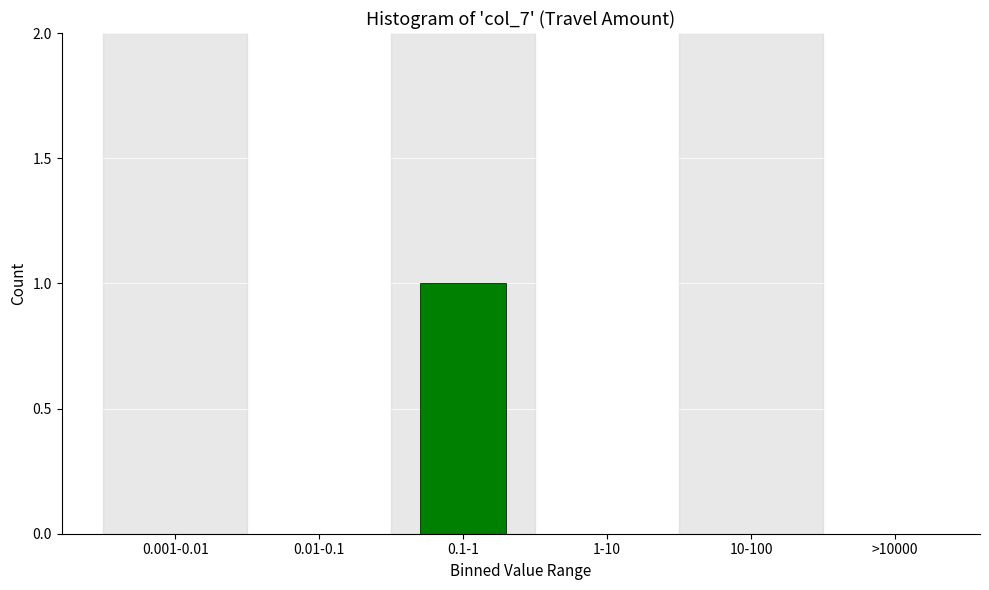

Reading left to right, list all the values displayed in this chart.

0.001-0.01=0	0.01-0.1=0	0.1-1=1	1-10=0	10-100=0	>10000=0